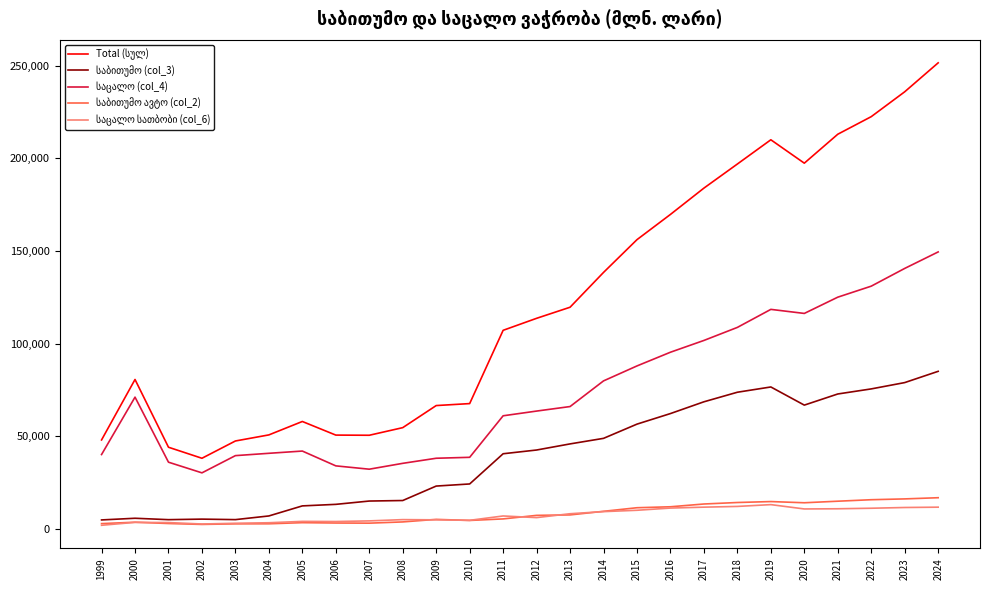

What is the maximum value shown in the chart?

251447